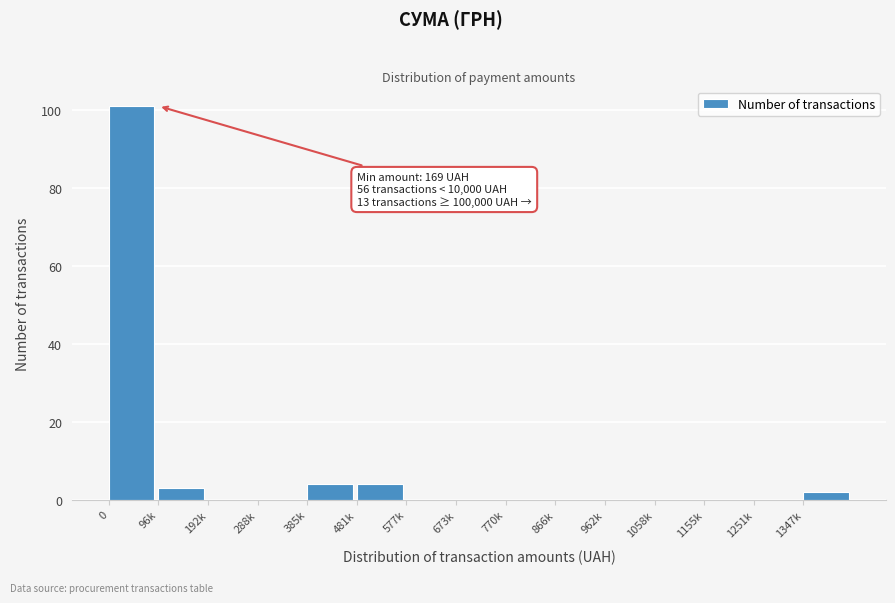

Reading left to right, what are all the values shown in this chart?

0=101	96k=3	192k=0	288k=0	385k=4	481k=4	577k=0	673k=0	770k=0	866k=0	962k=0	1058k=0	1155k=0	1251k=0	1347k=2